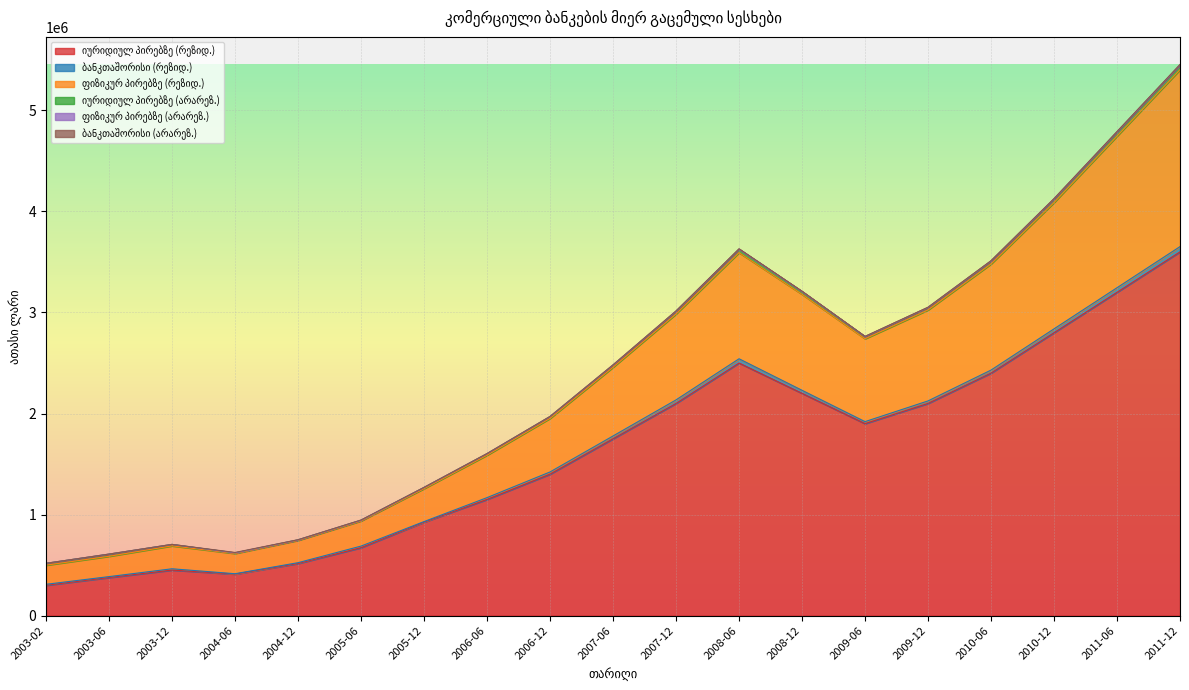

What is the label of the 13th point from the right?

2005-12